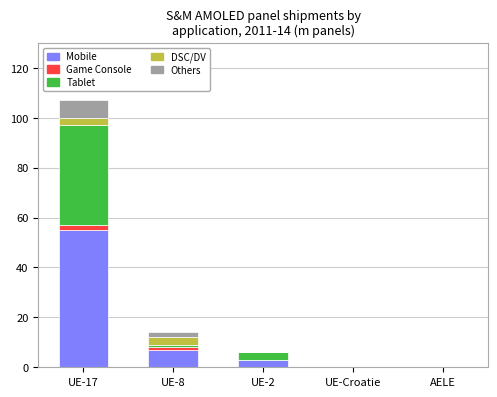

Does the chart contain stacked bars?

Yes